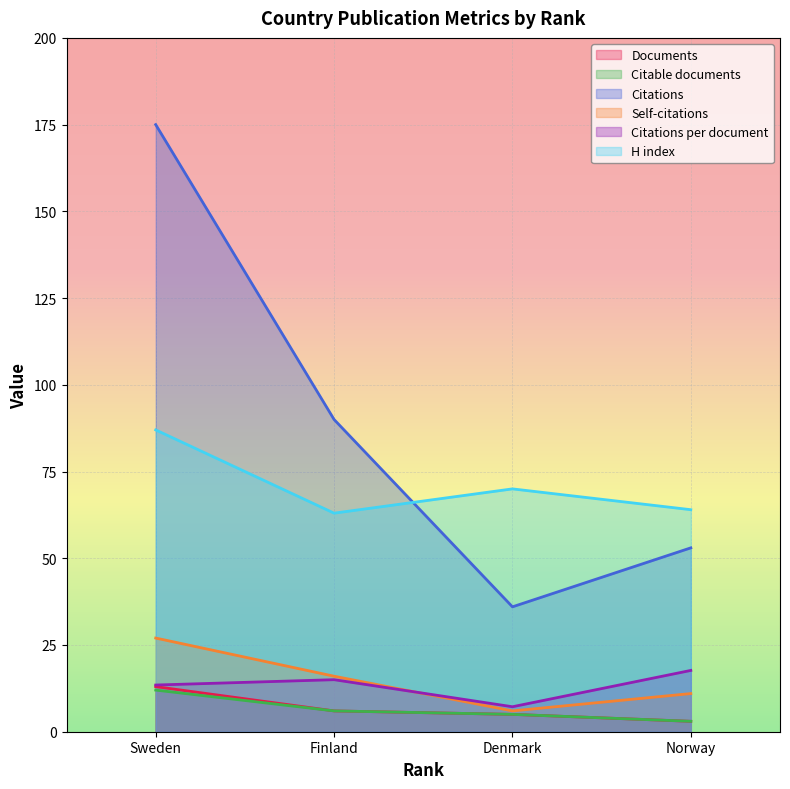

What is the value of the H index point at the 1st from the left?

87.0